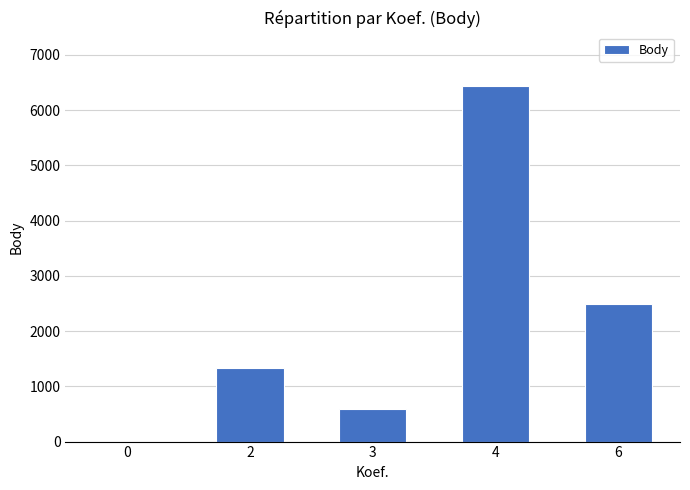

What is the greatest value displayed?

6439